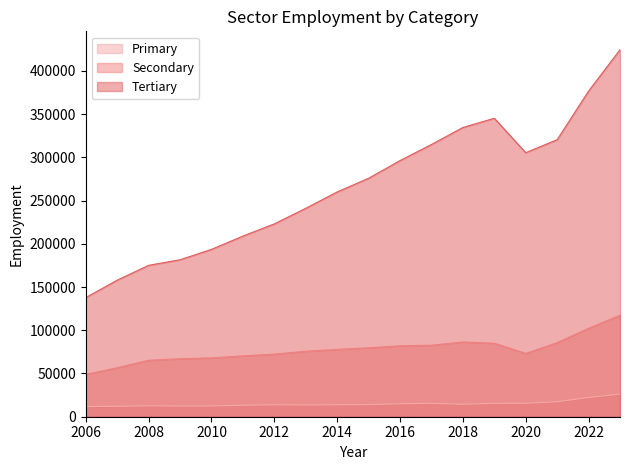

The value of Secondary at 2013 is 75726. True or false?

True